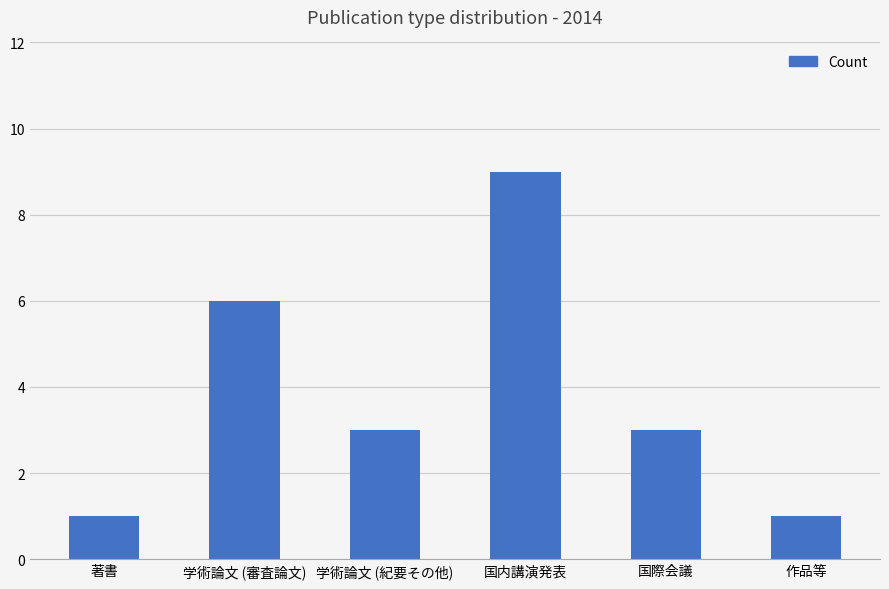

What is the label of the 6th bar from the right?

著書